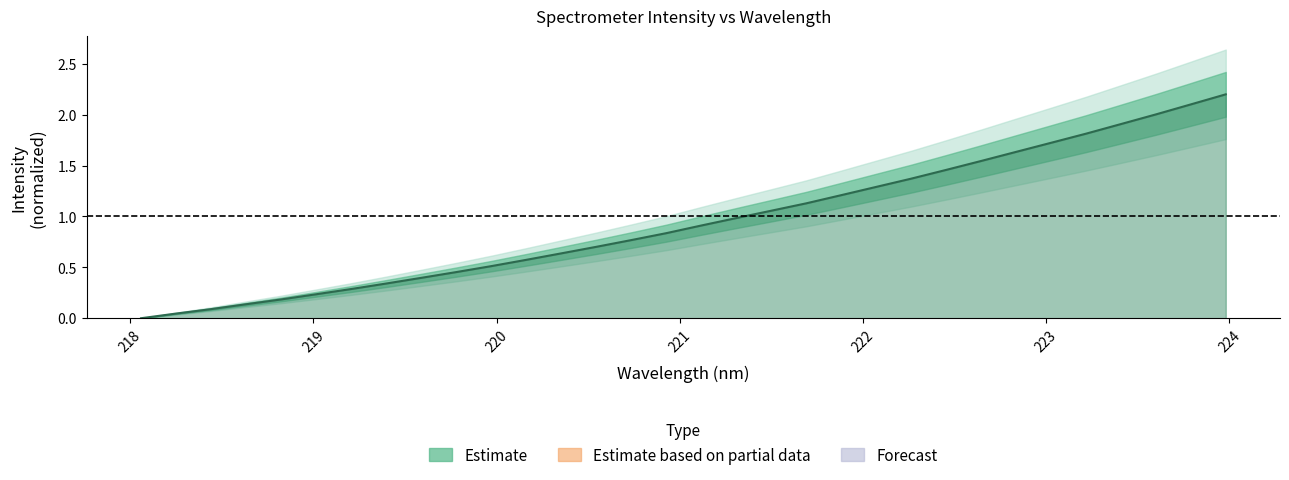

Approximately how many times larger is the value at 220.9264 compared to 223.9802?

0.4